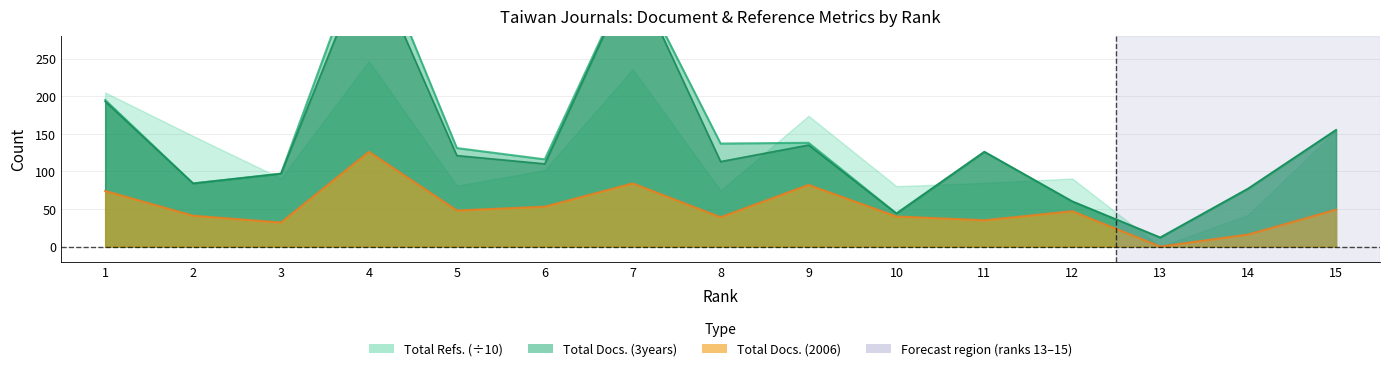

True or false: Total Docs. (3years) and Total Docs. (2006) cross at least once.

False